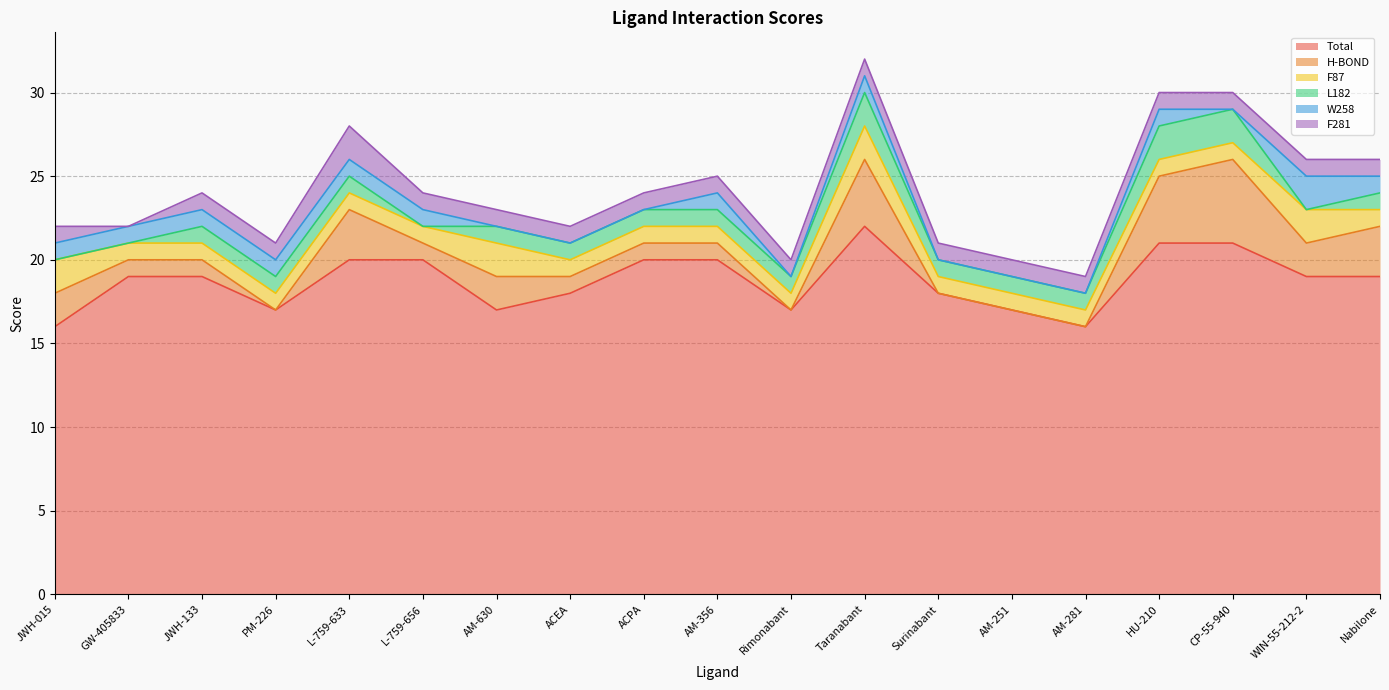

How many distinct data groups are displayed?

6